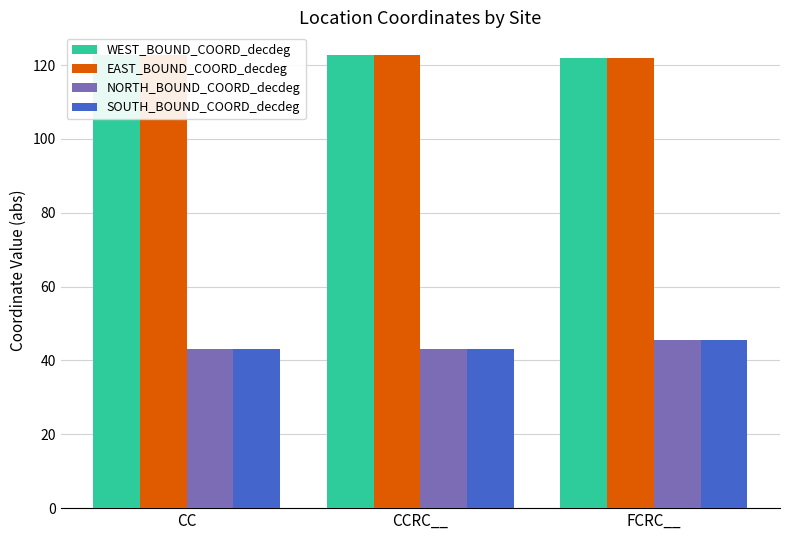

Is the value of EAST_BOUND_COORD_decdeg at CC greater than the value of WEST_BOUND_COORD_decdeg at CC?

No